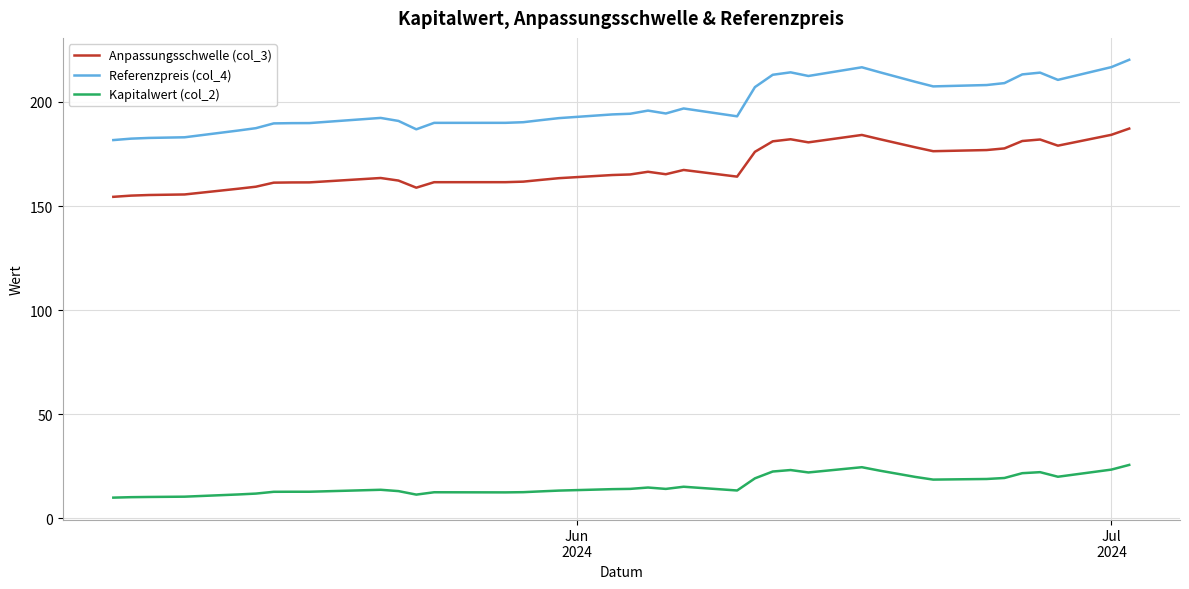

True or false: Anpassungsschwelle (col_3) and Kapitalwert (col_2) cross at least once.

False